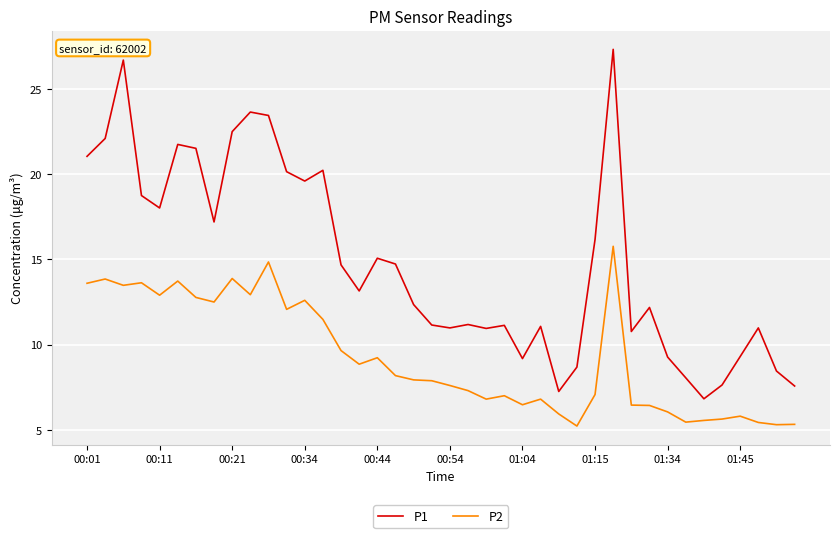

What are all the series names shown in the legend?

P1, P2